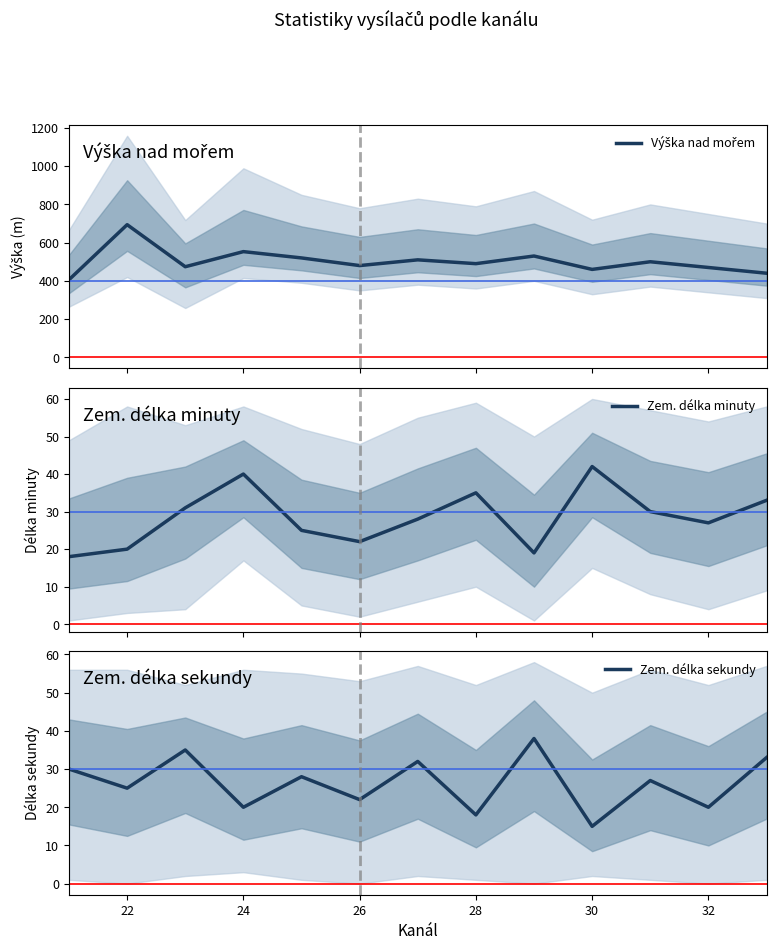

What is the lowest value of the Zem. délka minuty series?

18